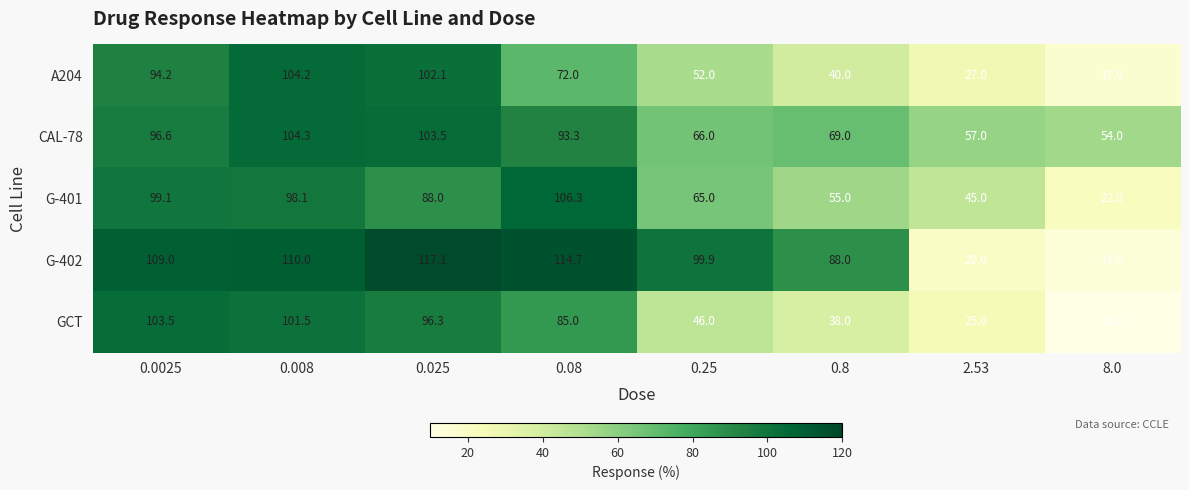

At how many categories does at least one series exceed 76?

6